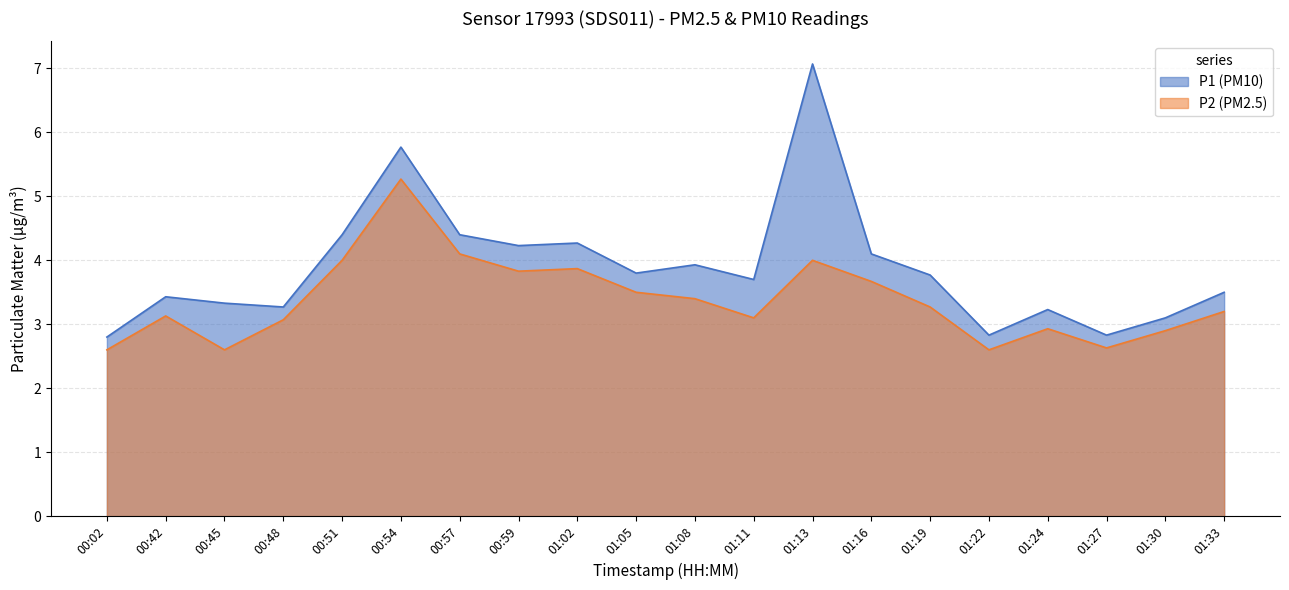

Does the chart display data point markers on the line(s)?

No